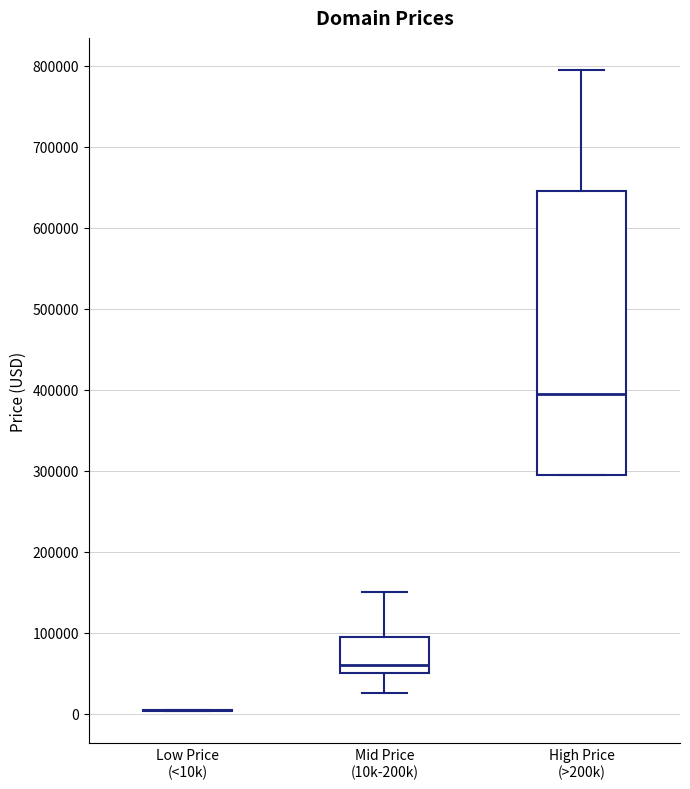

Reading left to right, read every box against the y-axis: the position of its median line, the range the box covers, and the ends of its whiskers. The values are not printed on the chart, so give them approximately, as read against the axis.

Low Price (<10k): box collapsed to a line at 0, whiskers 0 to 0
Mid Price (10k-200k): median 60000, box 50000 to 90000, whiskers 20000 to 150000
High Price (>200k): median 390000, box 290000 to 640000, whiskers 290000 to 790000